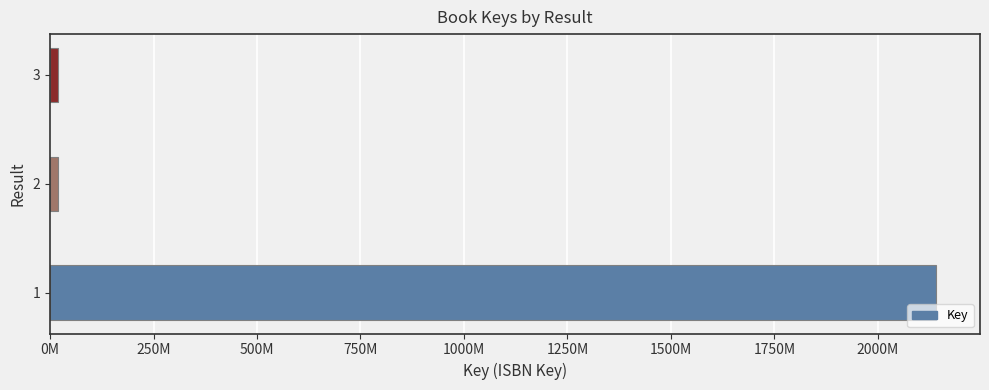

What is the sum of all values?

2178862114